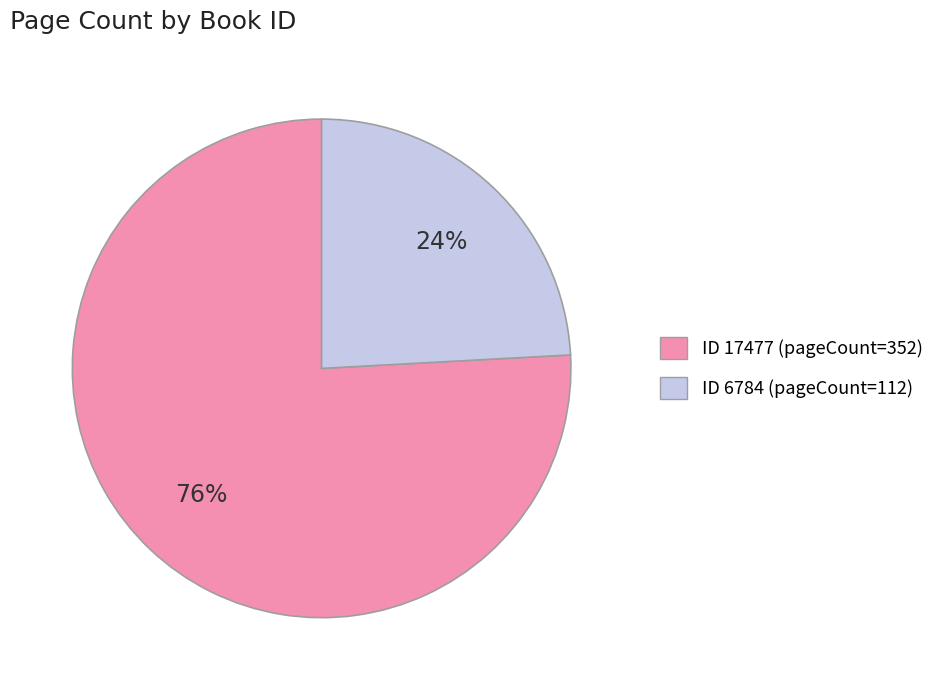

To the nearest percent, what is the average slice percentage?

50%